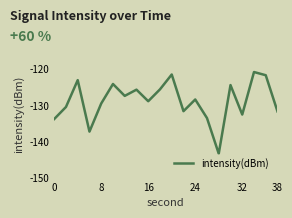

What is the greatest value displayed?

-120.8